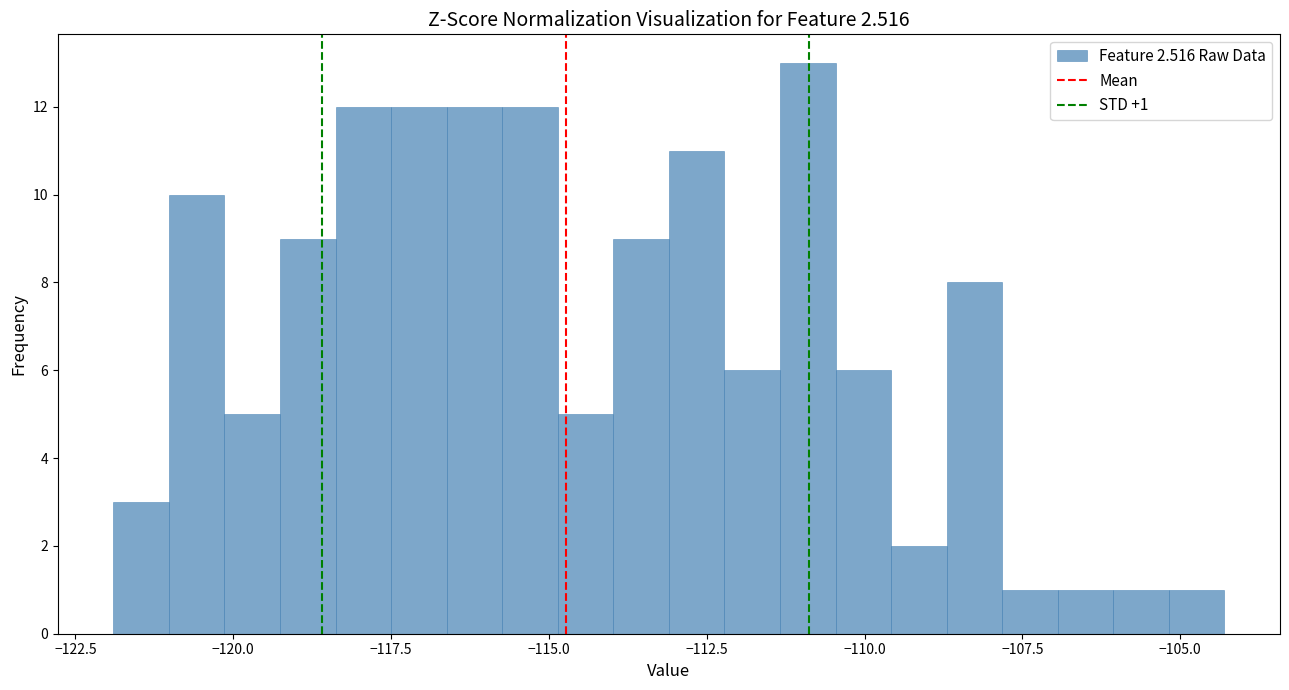

Read against the x-axis, roughly where is the centre of the tallest bar?

-111.0